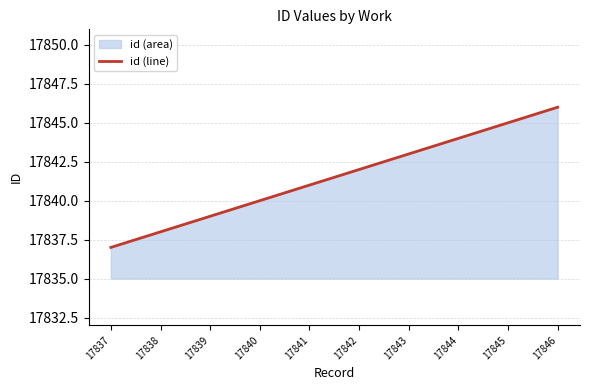

How many values exceed 17842?

4